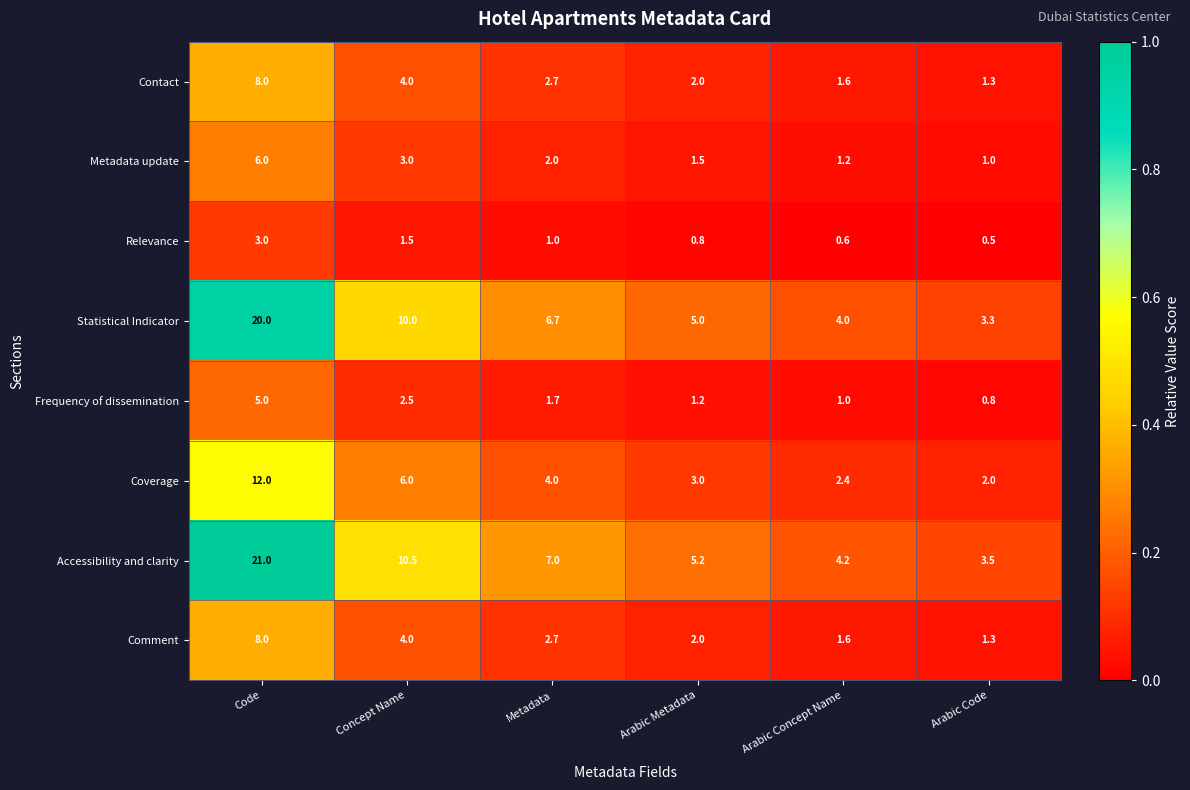

List the labels in order of Statistical Indicator value, largest first.

Code, Concept Name, Metadata, Arabic Metadata, Arabic Concept Name, Arabic Code